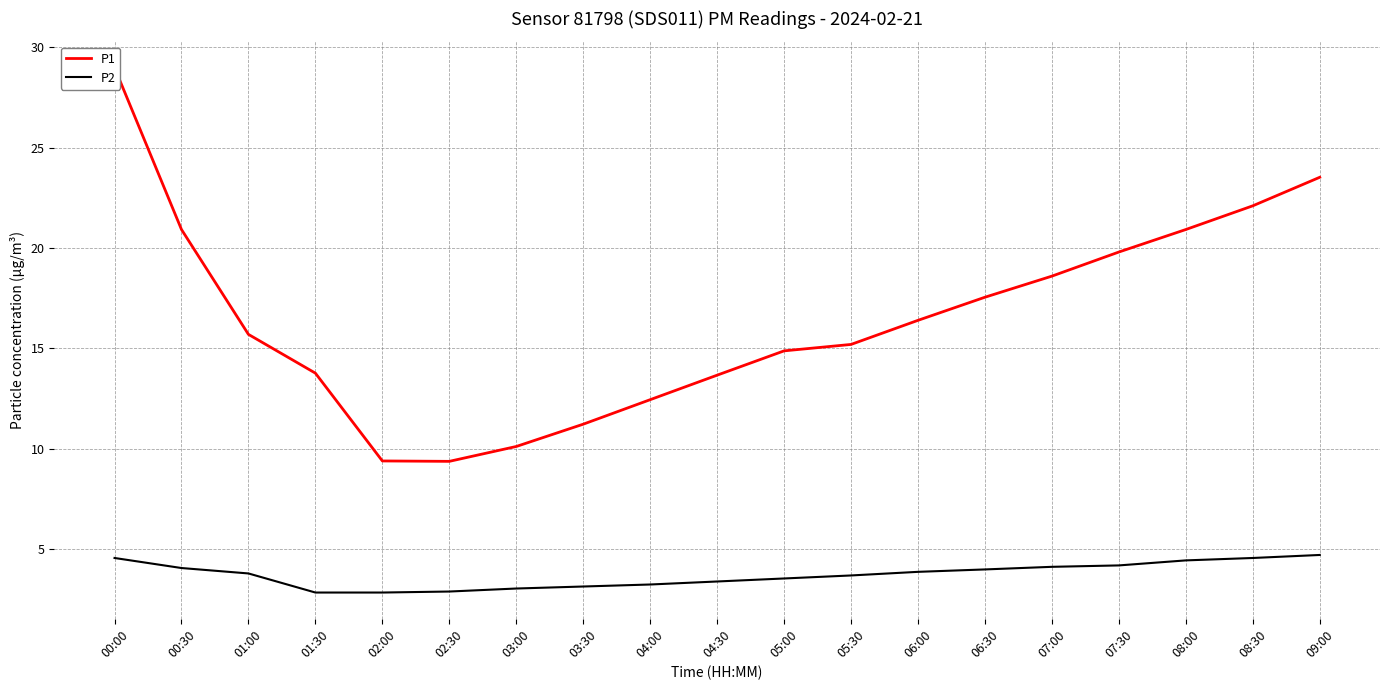

Which series has the largest range (max minus min)?

P1